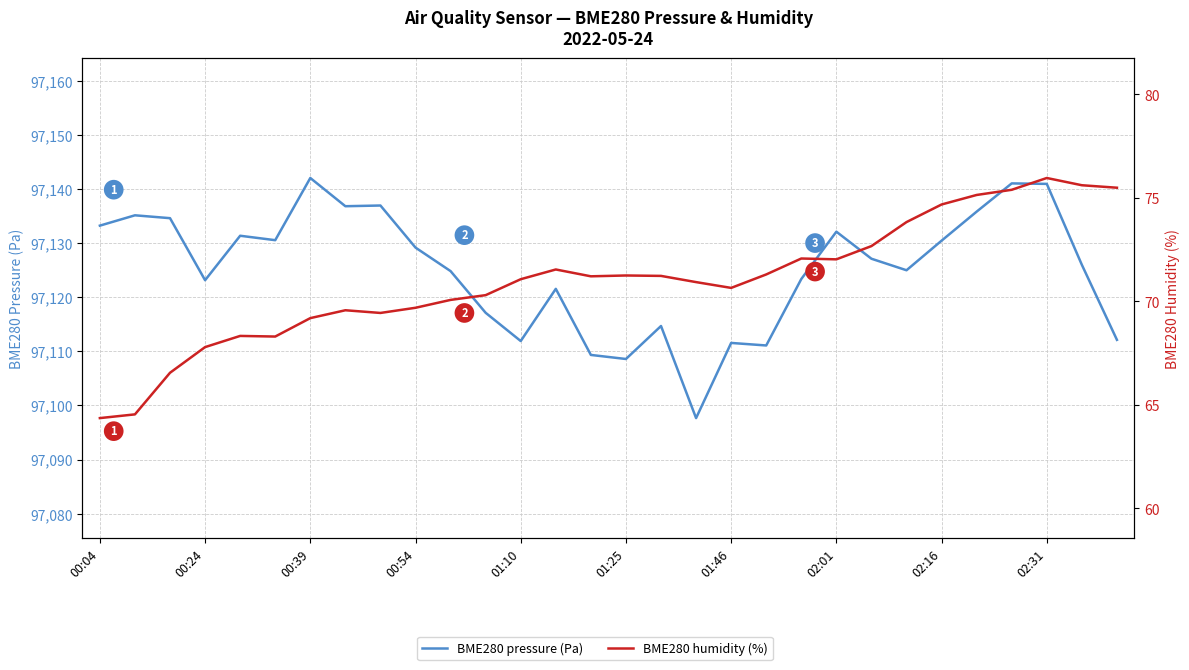

Is it true that BME280 pressure (Pa) equals 97117.1 at 11?

True